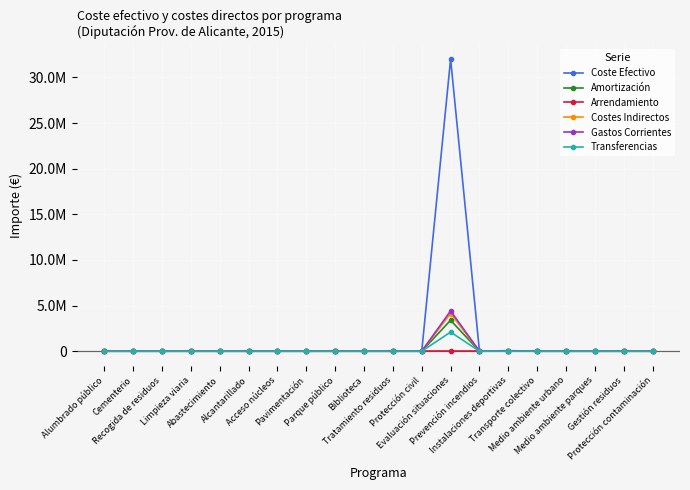

How many interior local peaks does the Transferencias series have?

1